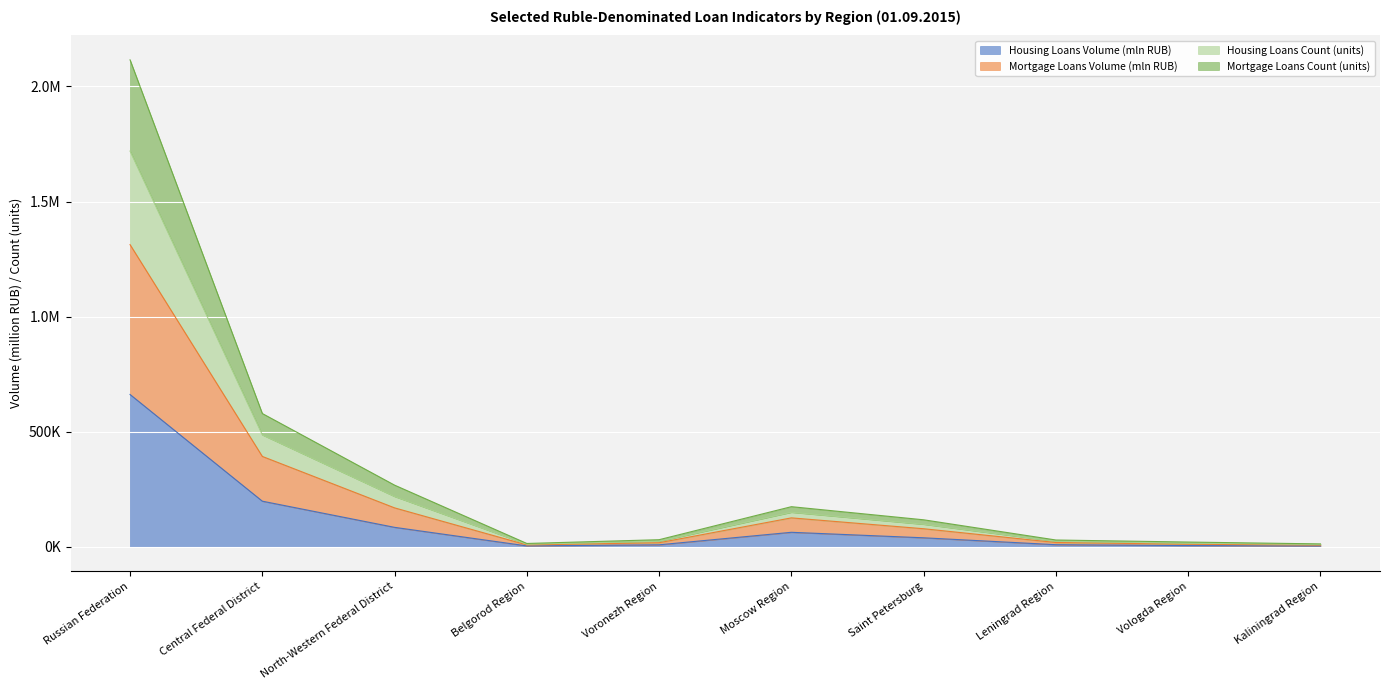

What are all the series names shown in the legend?

Housing Loans Volume (mln RUB), Mortgage Loans Volume (mln RUB), Housing Loans Count (units), Mortgage Loans Count (units)